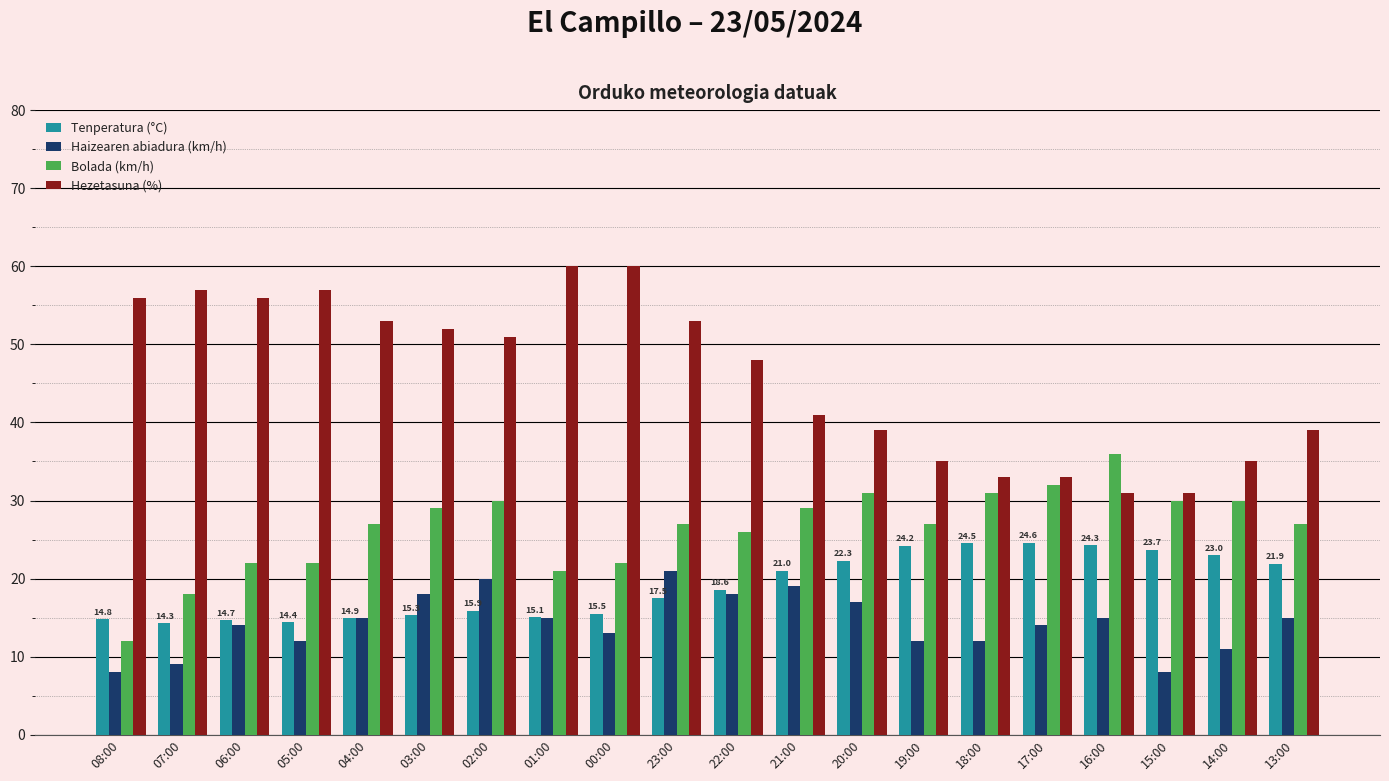

At which label is Hezetasuna (%) closest to 45?

22:00